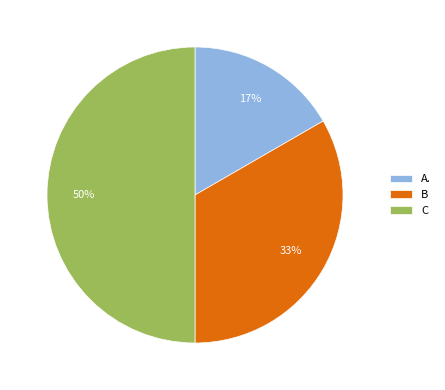

Combined, do C and B account for over 50%?

Yes